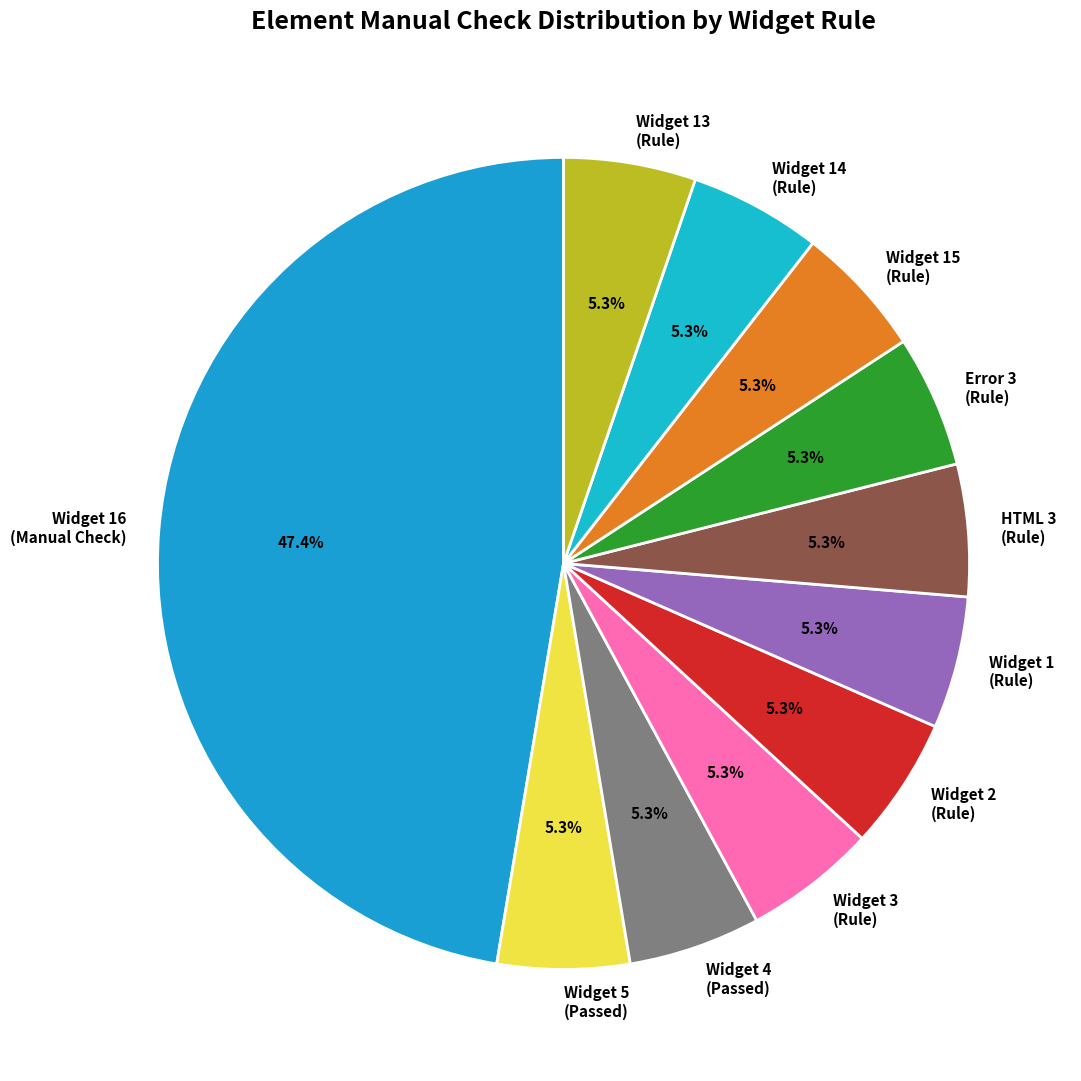

What is the ratio of the value at Error 3 (Rule) to the value at Widget 2 (Rule)?

1.0